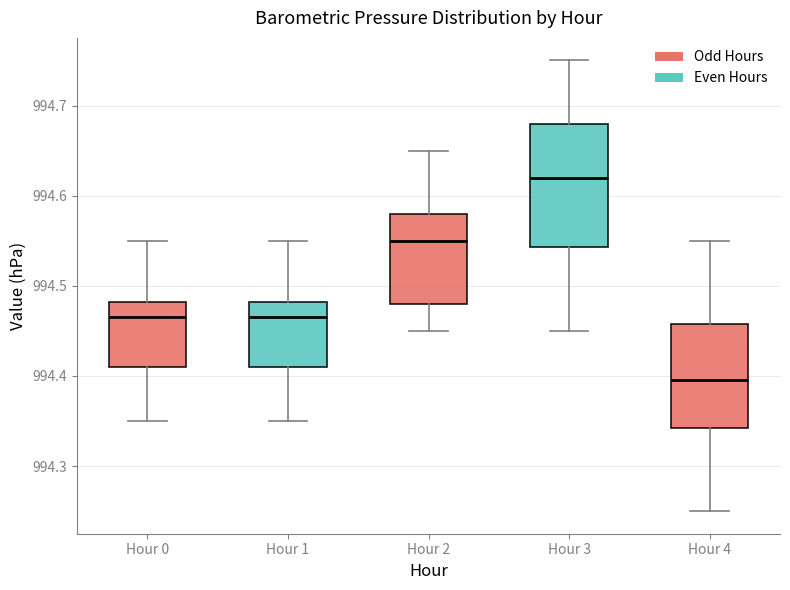

Which box is the tallest, from its lower edge to its upper edge?

Hour 3